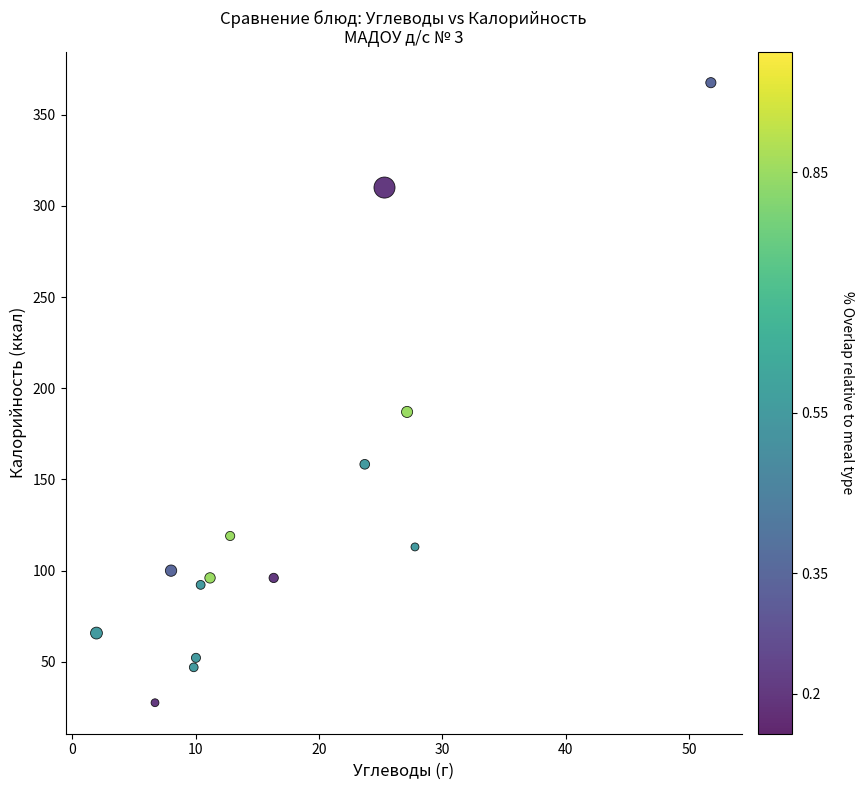

What Y value in the scatter plot is closest to 197?

187.0